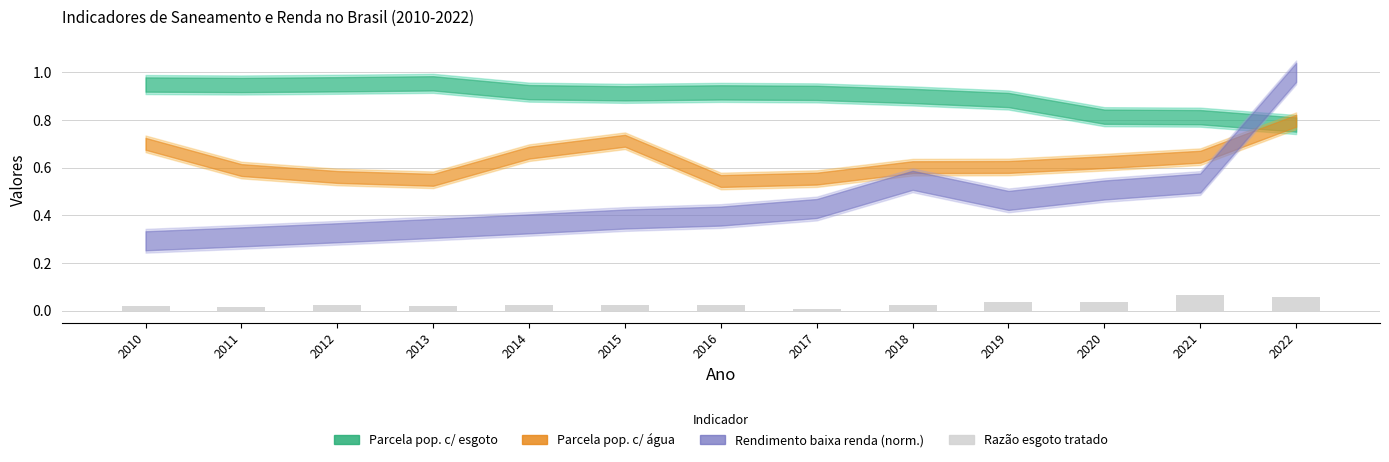

The value at 2015 is 0.0. True or false?

True